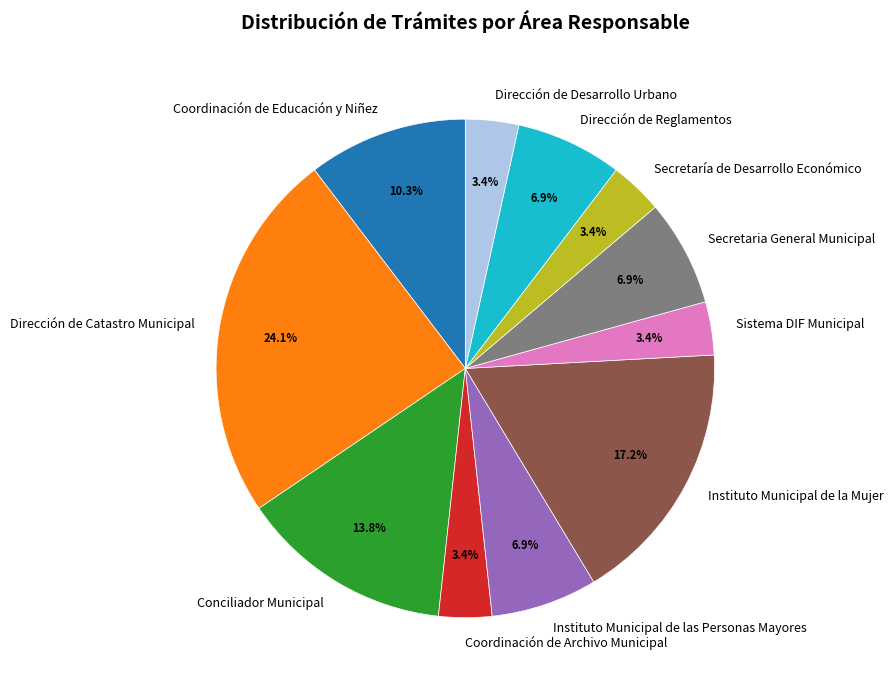

How many slices are in this pie chart?

11